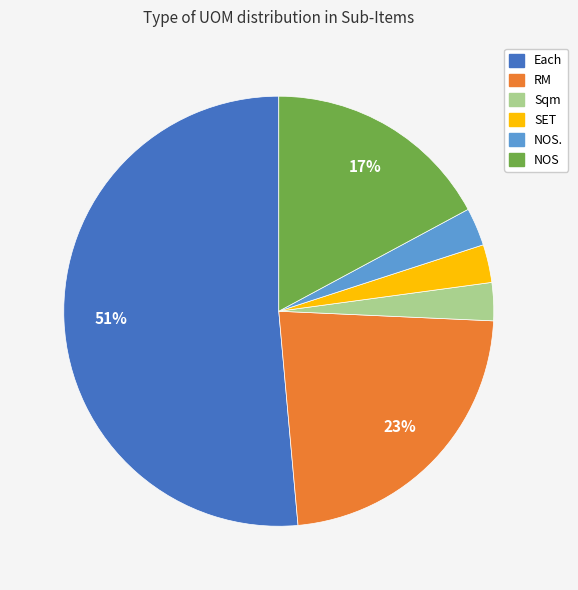

Does any single category account for the majority?

Yes